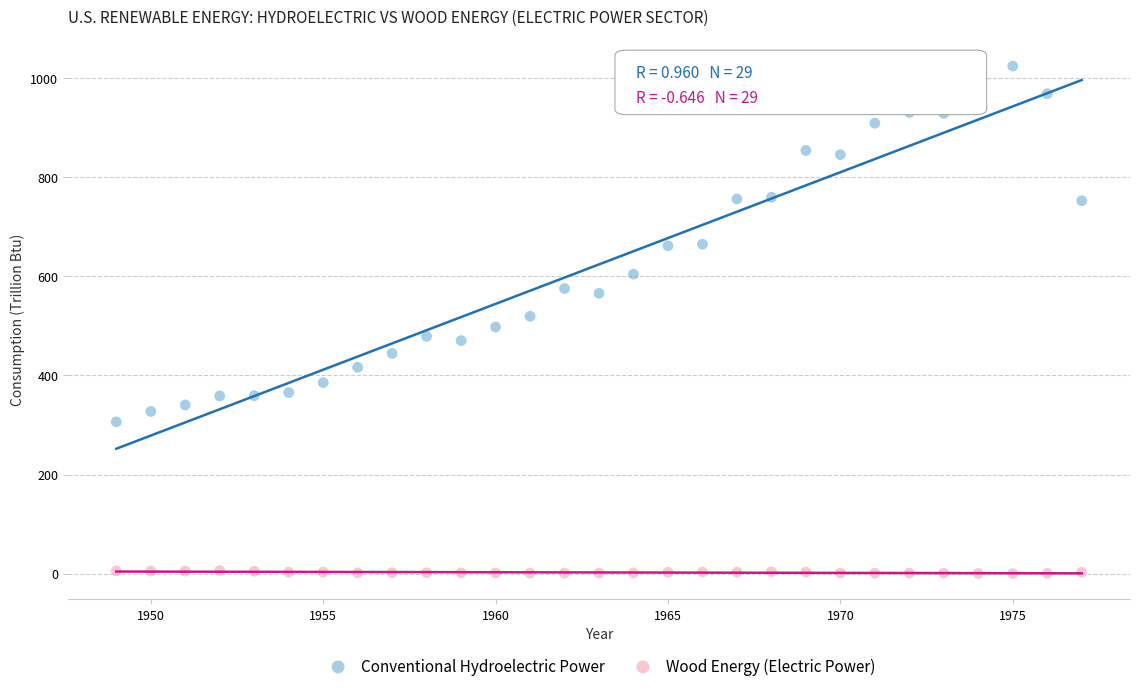

Which series reaches the minimum Y coordinate?

Wood Energy (Electric Power)